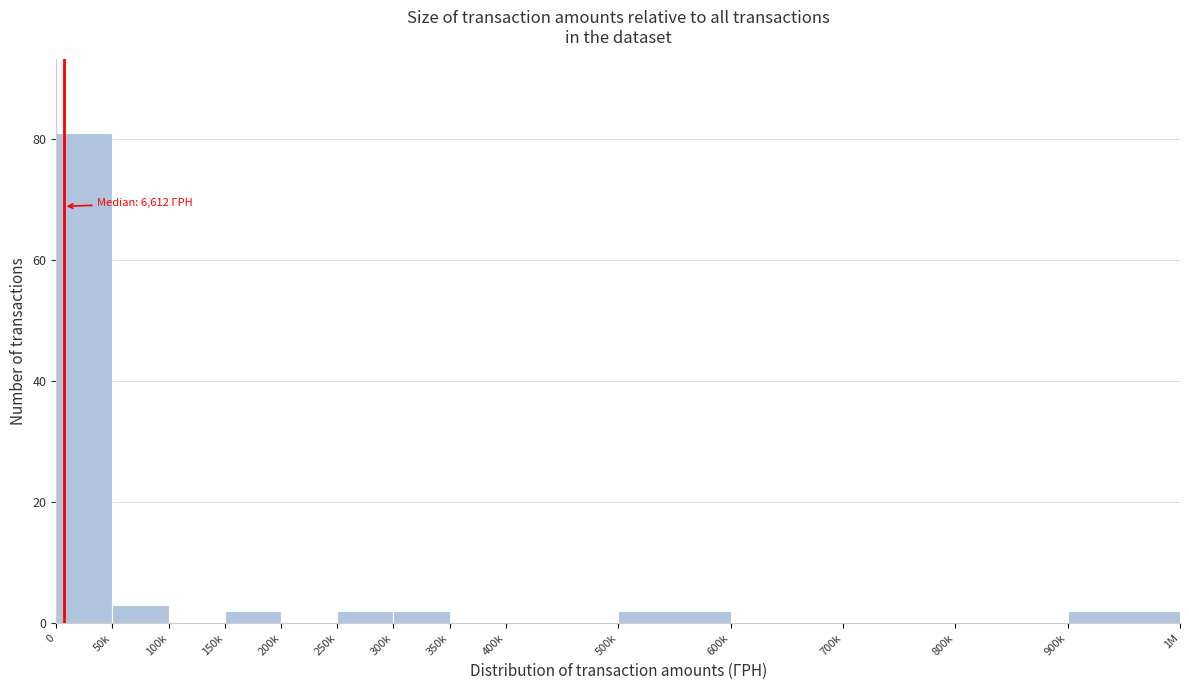

Reading left to right, extract all data points from this chart.

0=81	50k=3	100k=0	150k=2	200k=0	250k=2	300k=2	350k=0	400k=0	500k=2	600k=0	700k=0	800k=0	900k=2